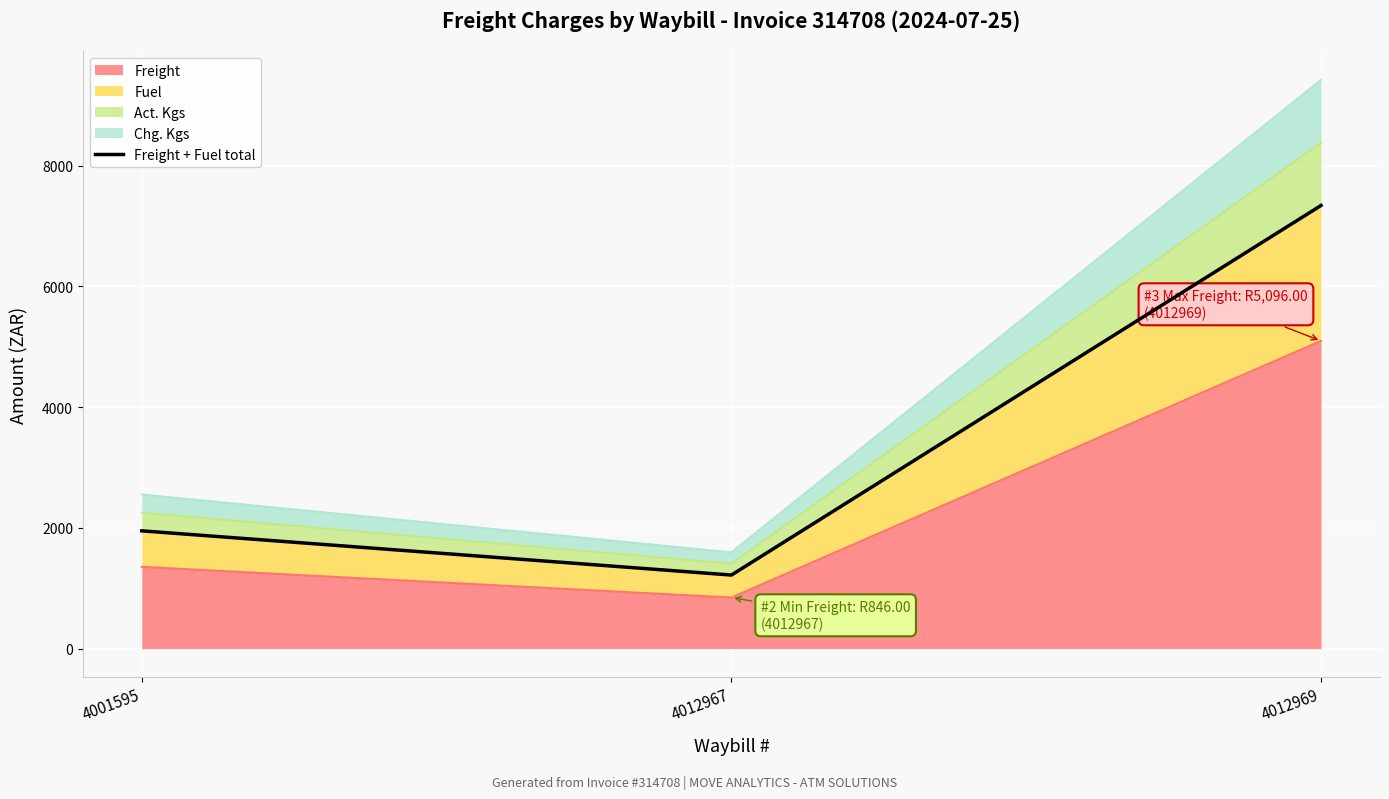

Approximately how many times larger is the value at 4012969 compared to 4001595?

3.8